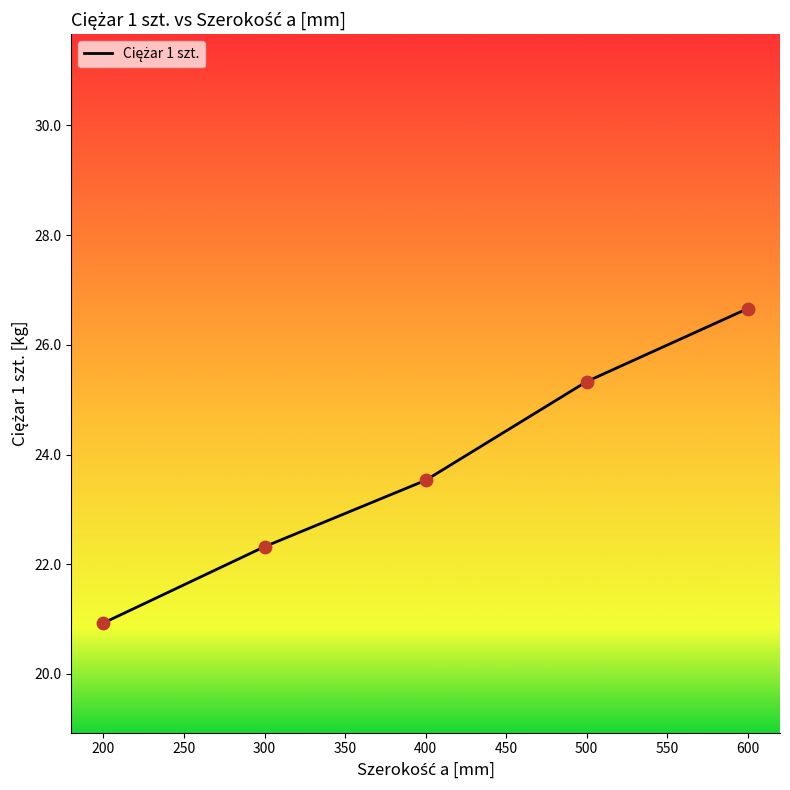

What is the ratio of the value at 300 to the value at 200?

1.1